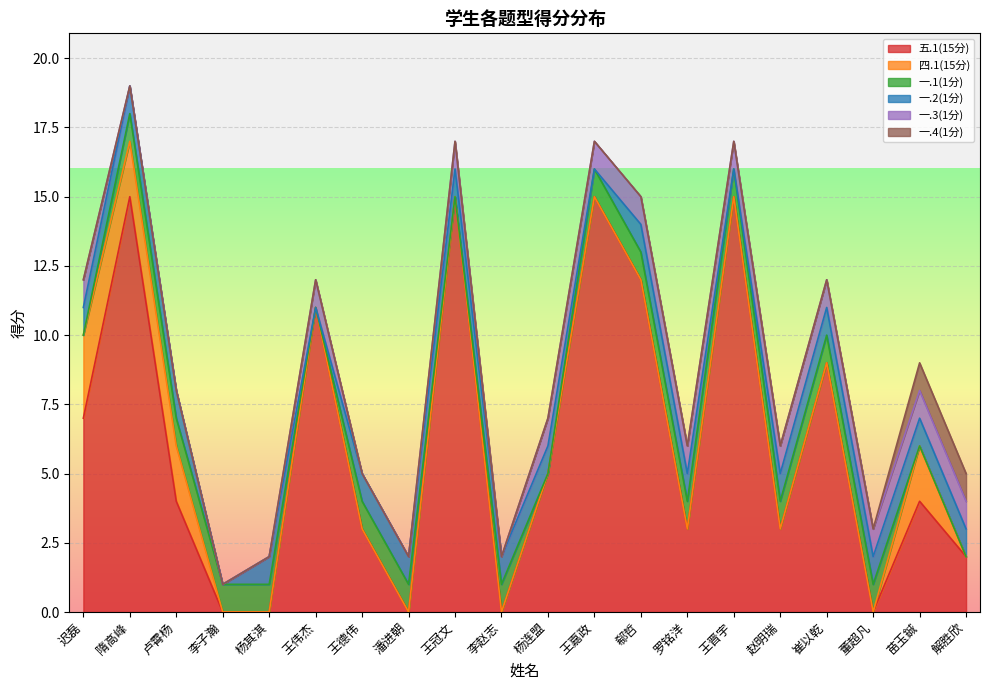

Between which two adjacent categories do 一.4(1分) and 一.1(1分) first intersect?

董超凡 and 苗玉鋮